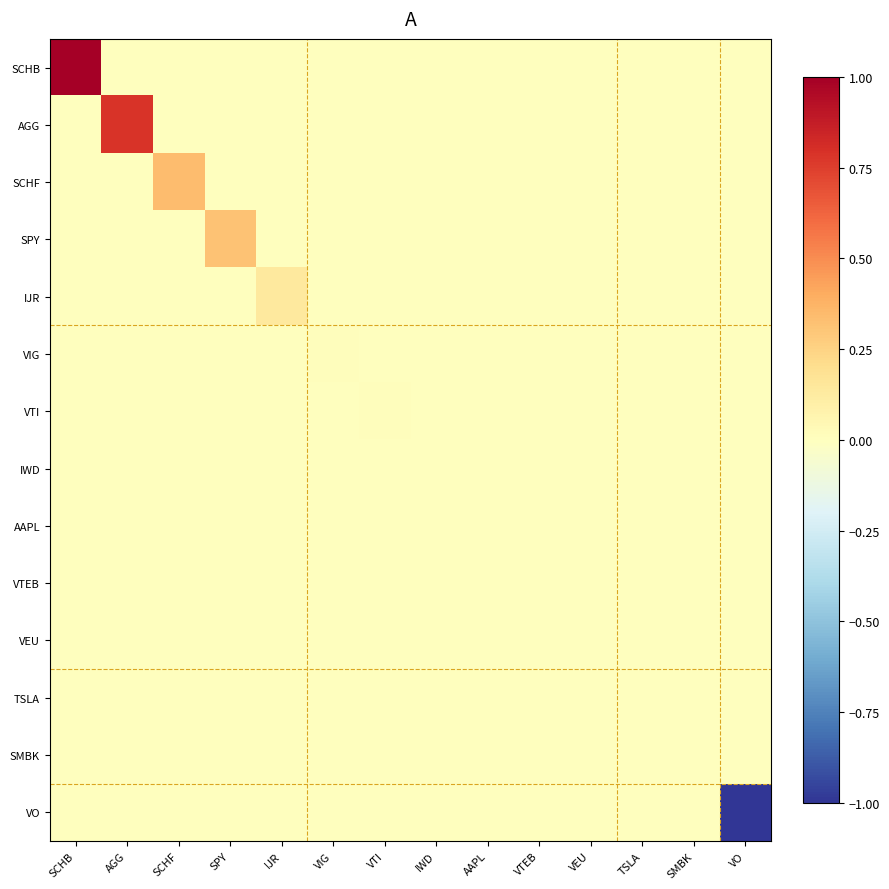

Which has a higher value, VO or IWD?

VO